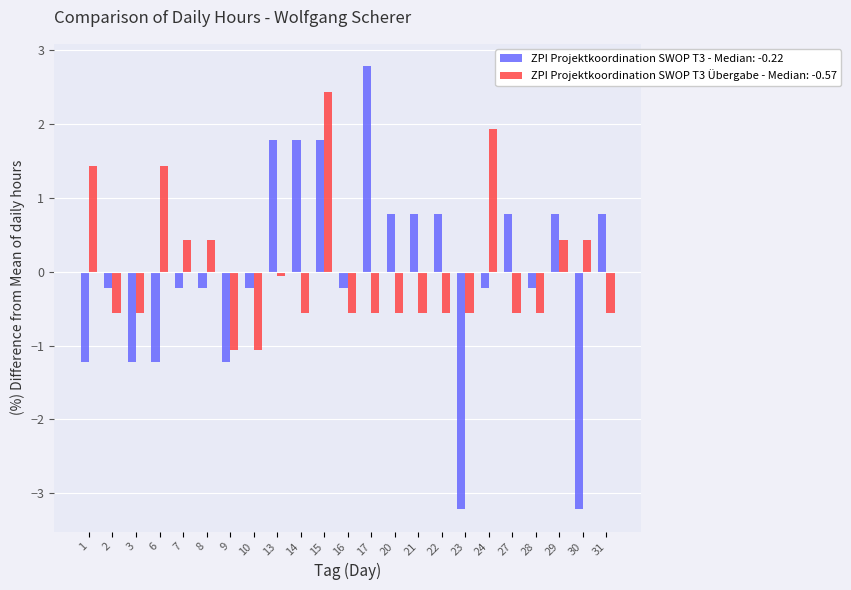

Is it true that ZPI Projektkoordination SWOP T3 - Median: -0.22 equals -0.2 at 10?

True